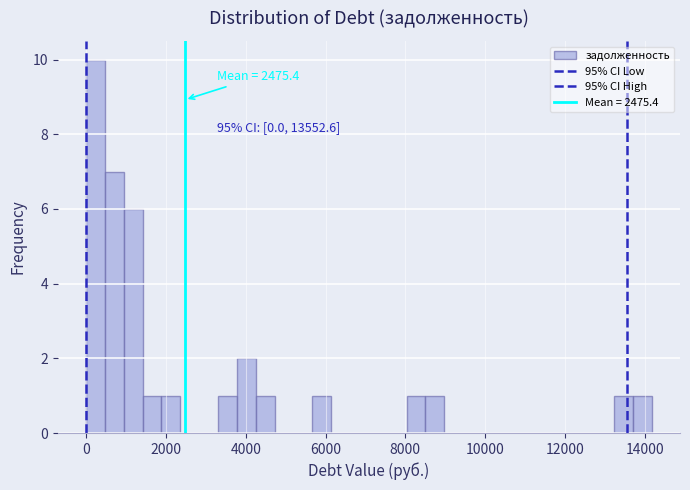

Read against the x-axis, roughly where is the centre of the tallest bar?

200